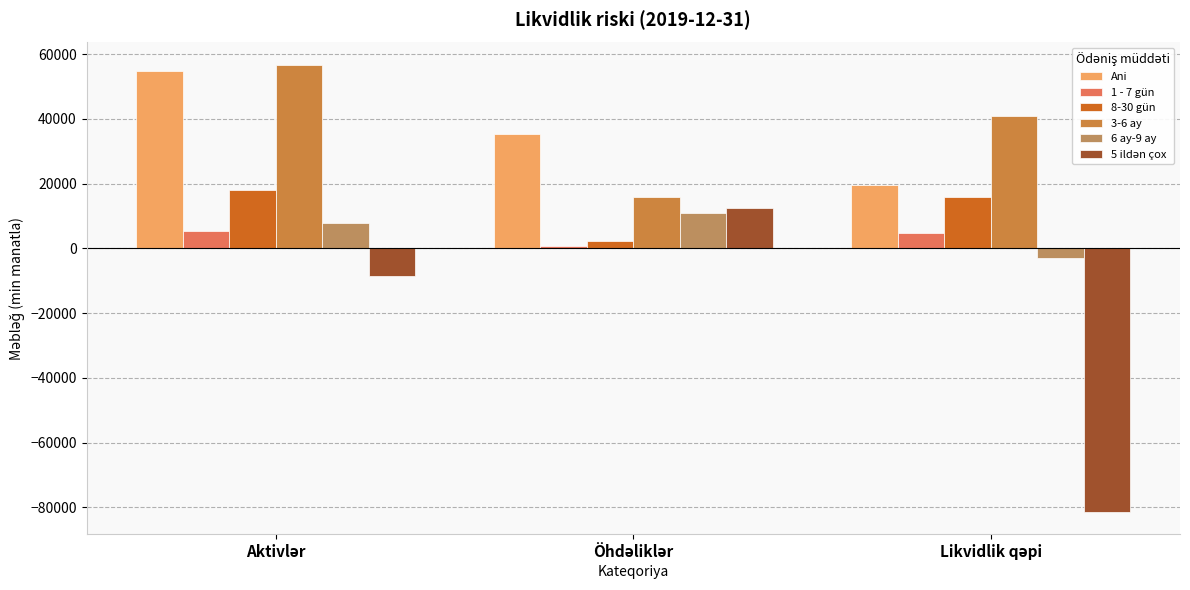

List the labels in order of 8-30 gün value, largest first.

Aktivlər, Likvidlik qəpi, Öhdəliklər